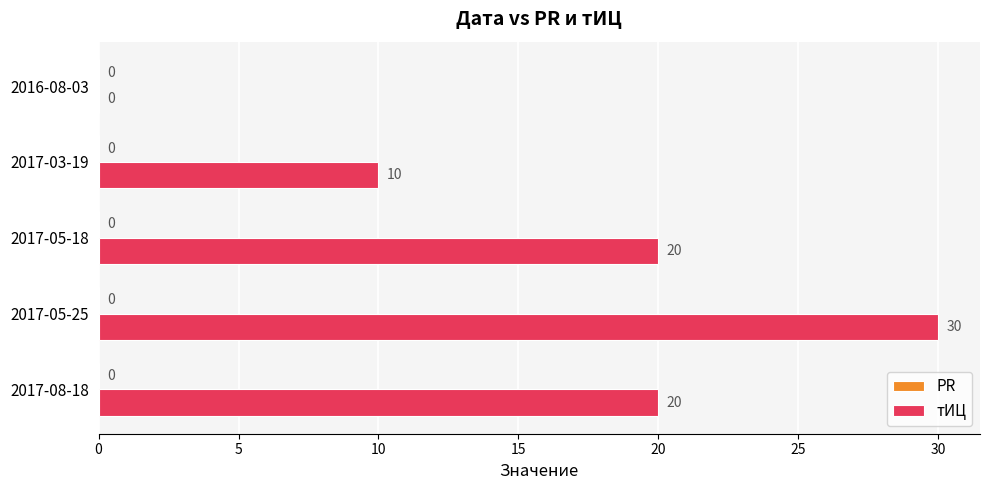

What is the greatest value displayed?

30